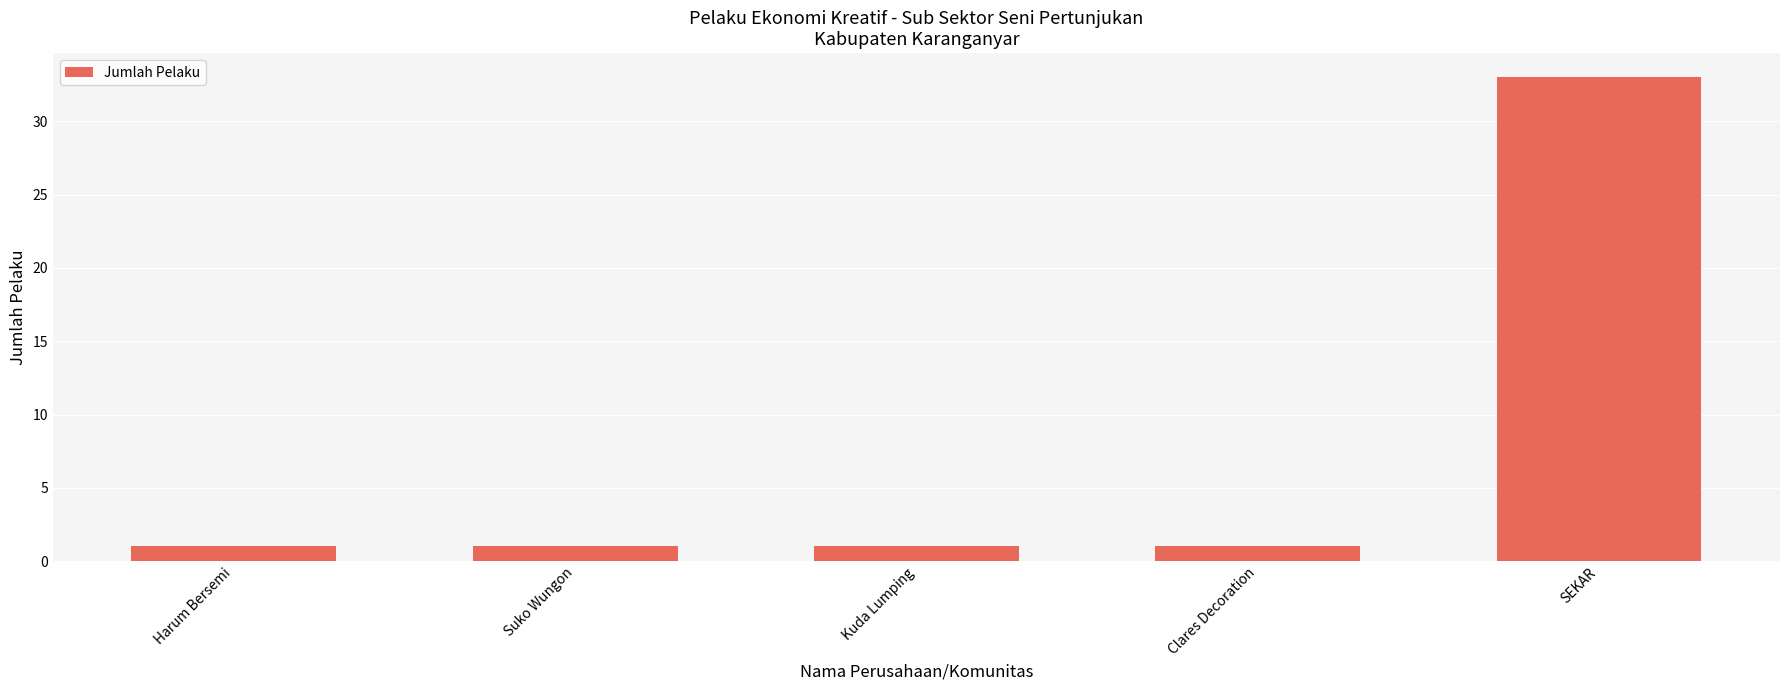

What is the value of the 2nd bar from the left?

1